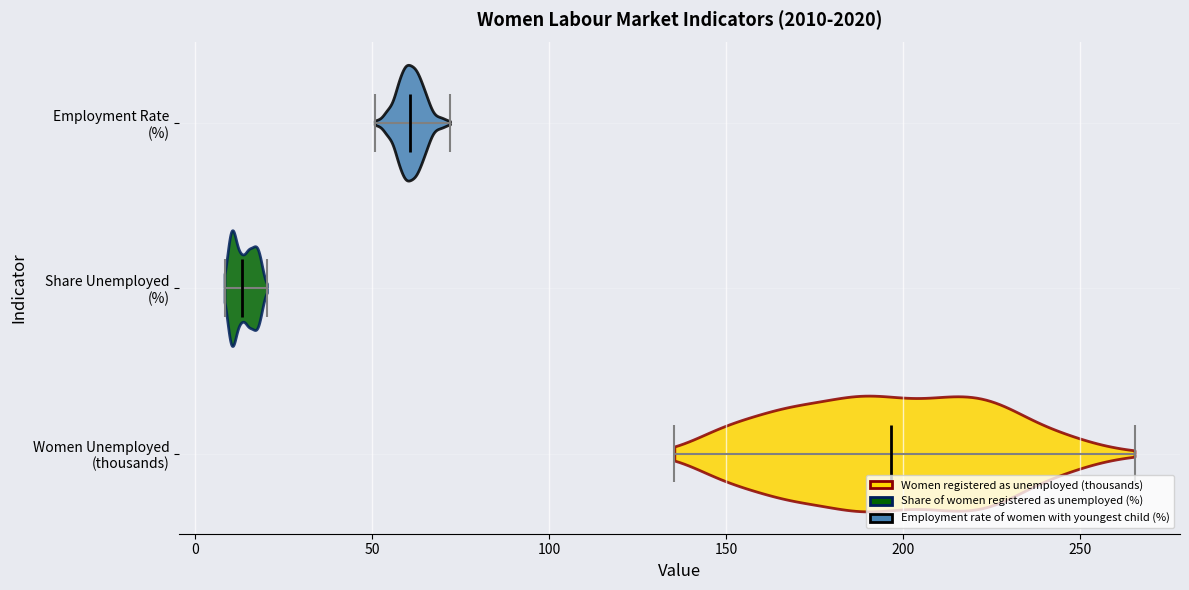

Reading bottom to top, read every violin against the x-axis: where its median line is, and the lowest and highest points it reaches. The values are not printed on the chart, so give them approximately, as read against the axis.

Women Unemployed (thousands): median line 195, lowest point 135, highest point 265
Share Unemployed (%): median line 15, lowest point 10, highest point 20
Employment Rate (%): median line 60, lowest point 50, highest point 70